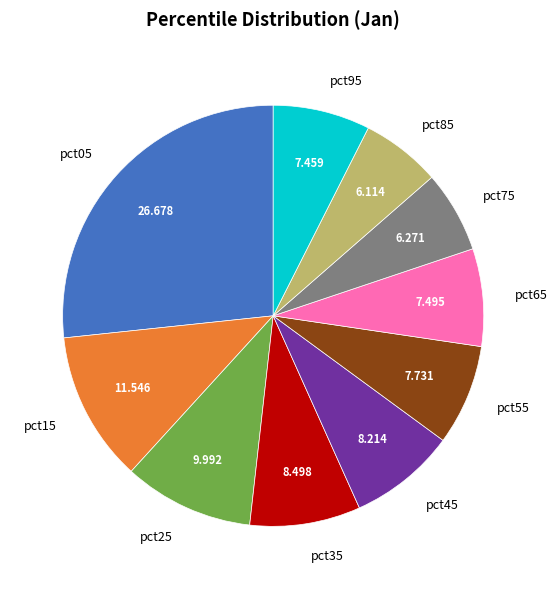

Is the sum of pct75 and pct05 greater than half?

No